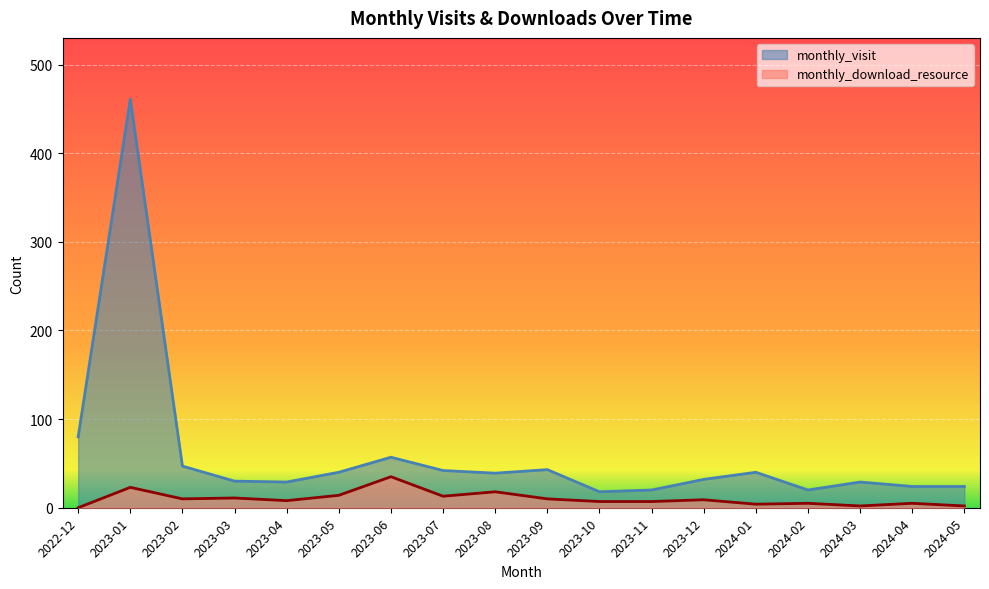

True or false: monthly_visit has more than 2 interior local peaks.

True